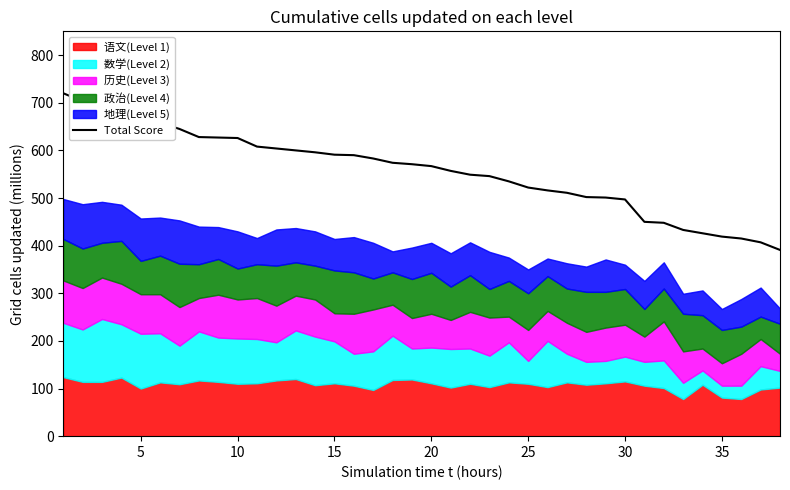

How many data points are less than 571?

19